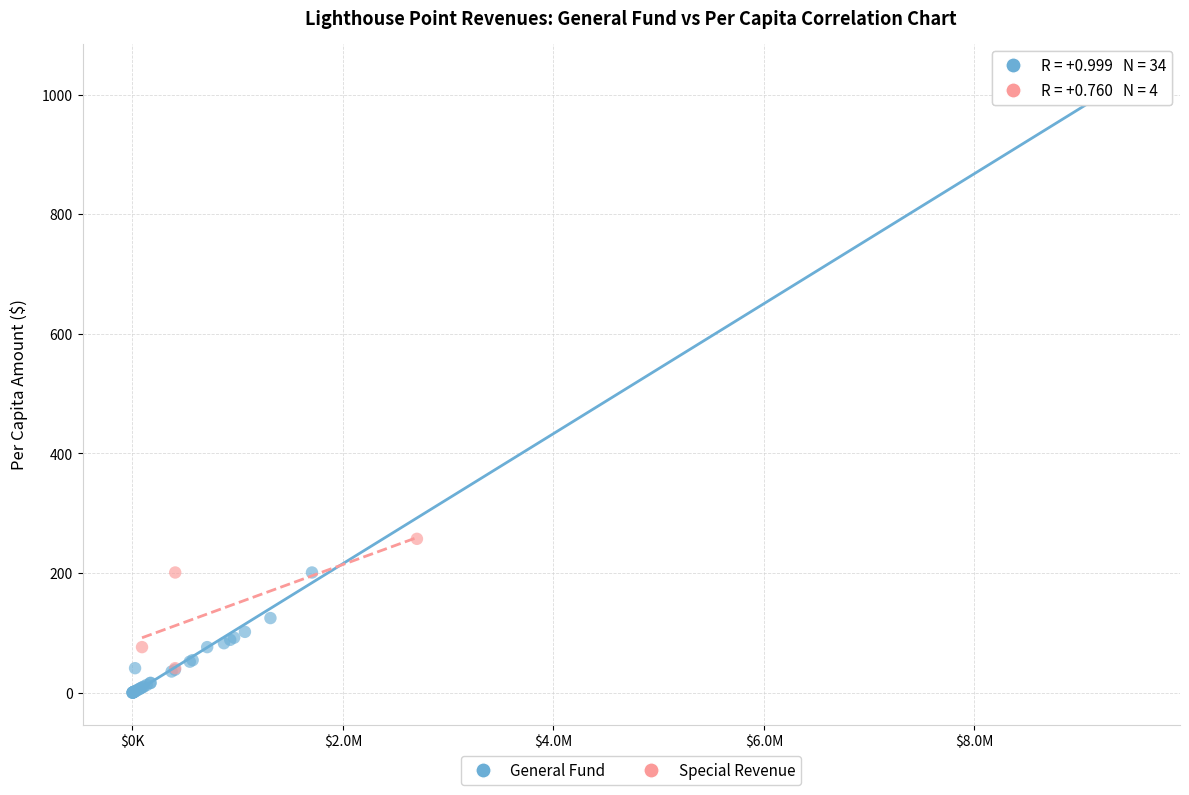

Which series reaches the maximum Y coordinate?

General Fund